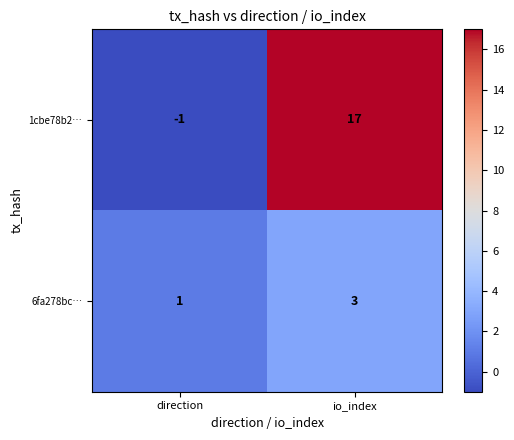

What is the difference between the 1cbe78b2… values at io_index and direction?

18